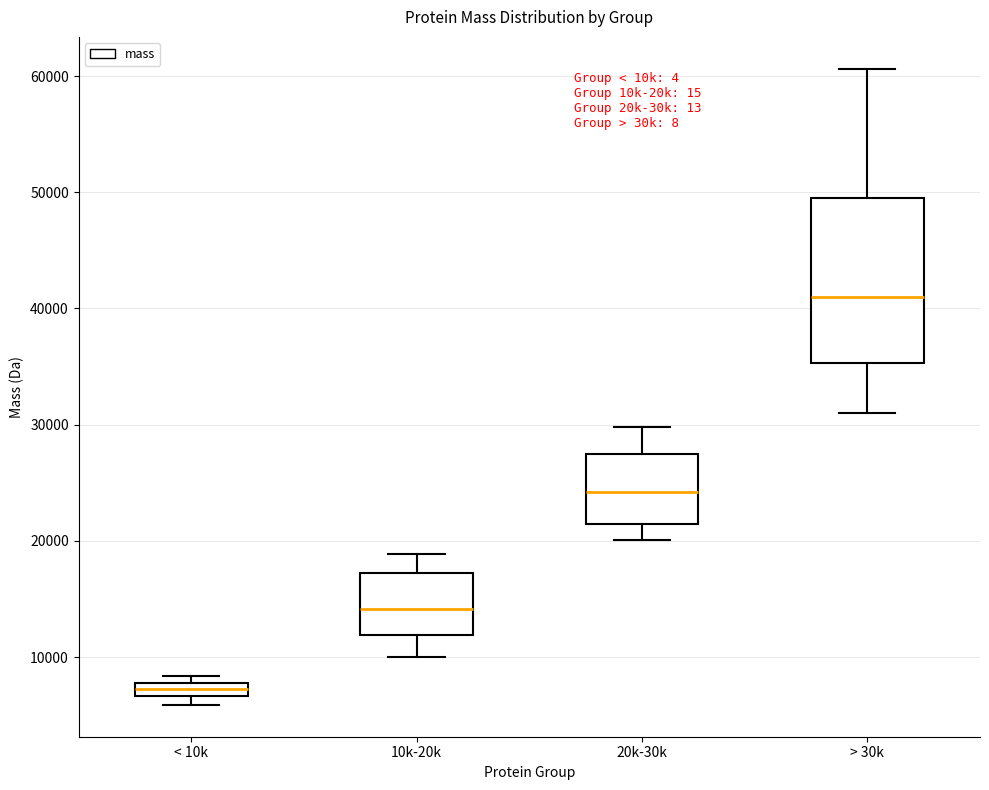

Which box has the lowest median line?

< 10k